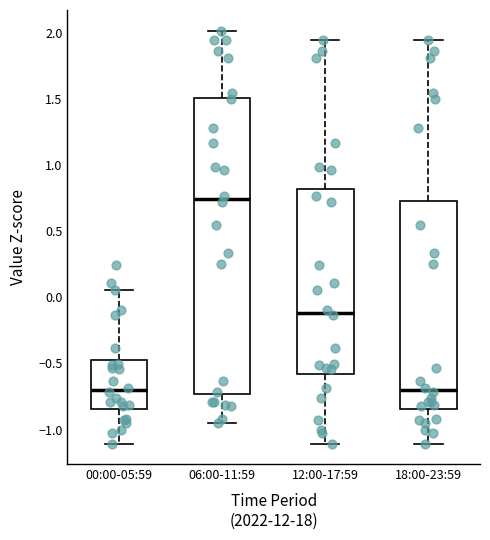

Which box is the tallest, from its lower edge to its upper edge?

06:00-11:59